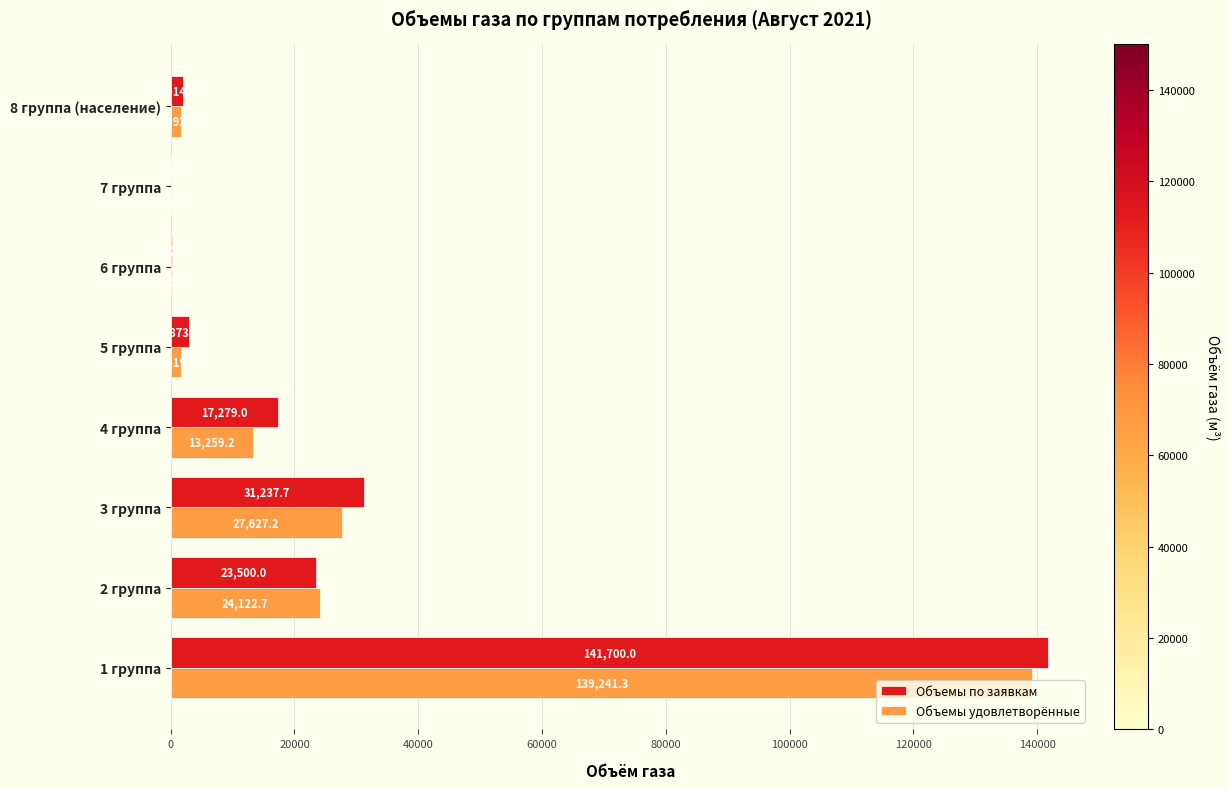

Which series has the largest total across all categories?

Объемы по заявкам